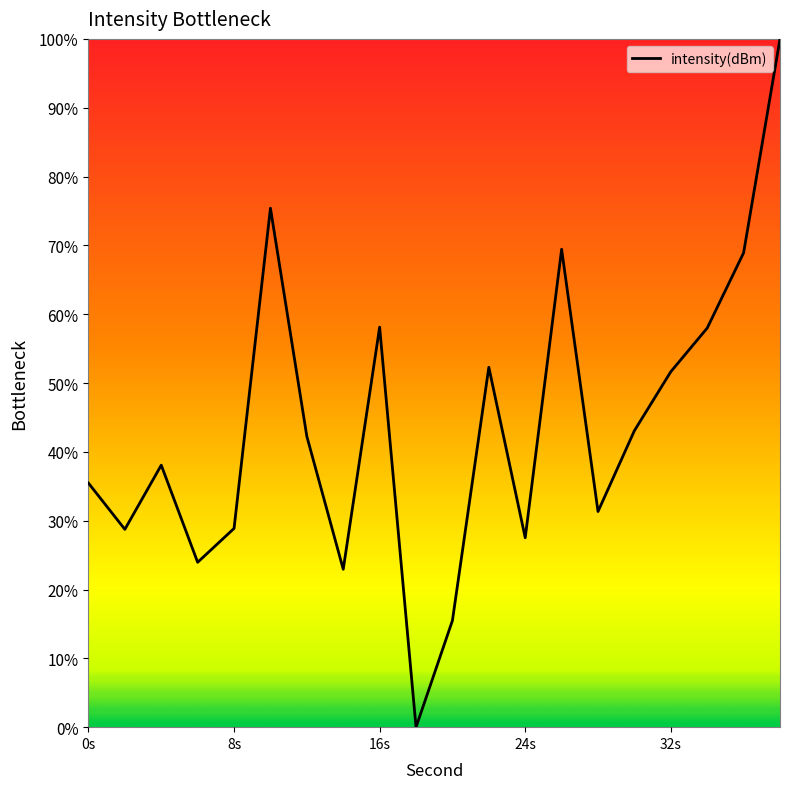

What is the difference between the maximum and minimum values?

100.0